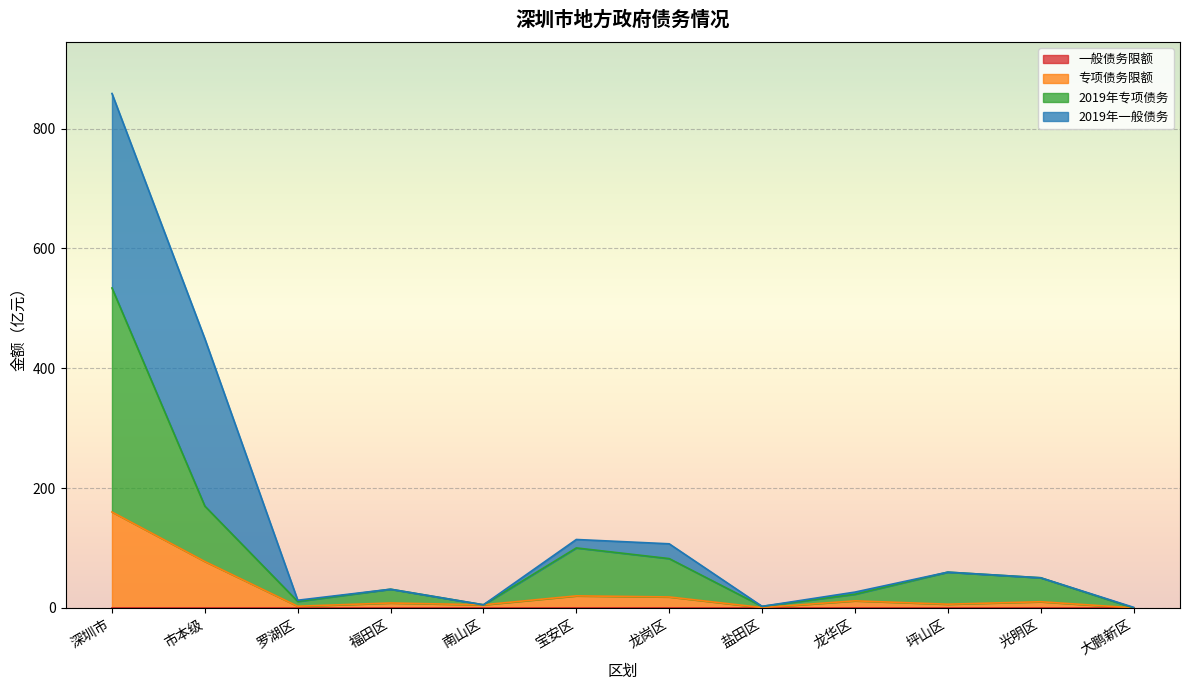

True or false: 2019年专项债务 and 专项债务限额 intersect in this chart.

False